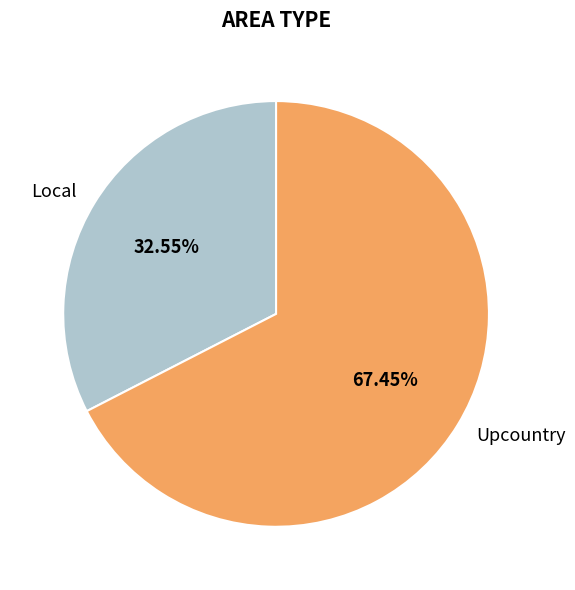

Which category has the biggest portion of the pie?

Upcountry